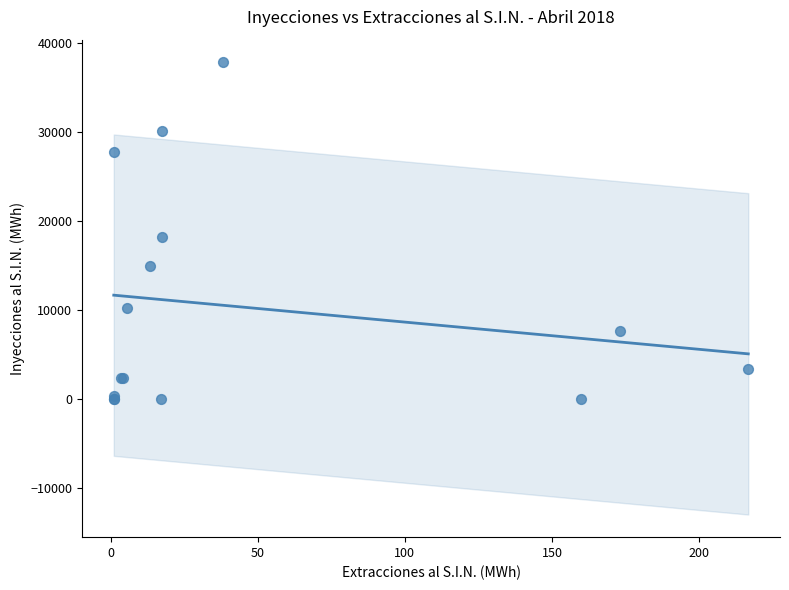

What Y value in the scatter plot is closest to 18925?

18245.0